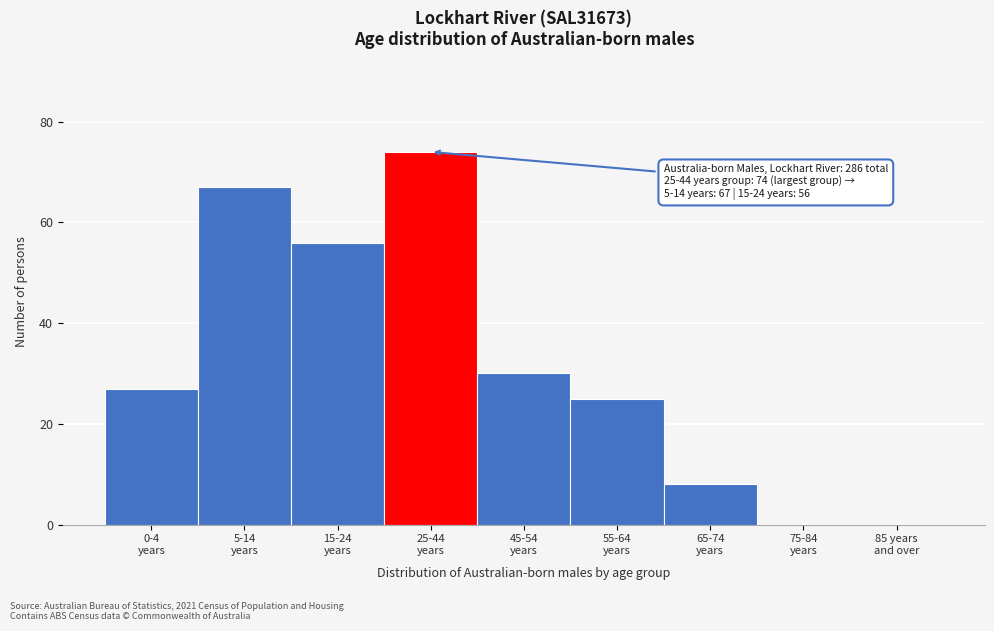

What is the sum of all values?

287